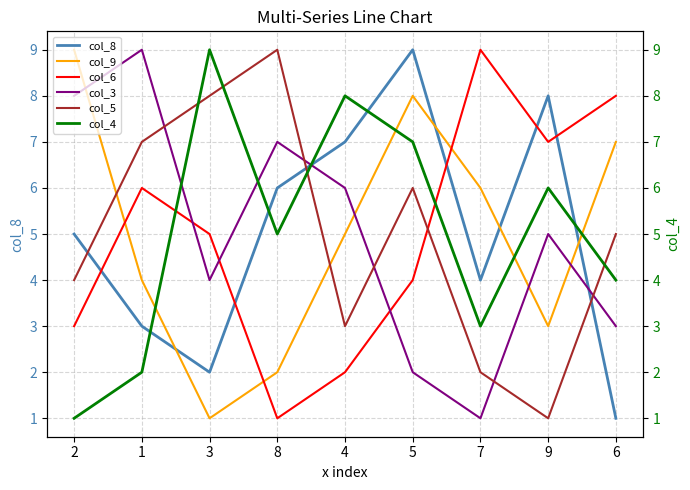

What is the difference between the col_9 values at 8 and 9?

1